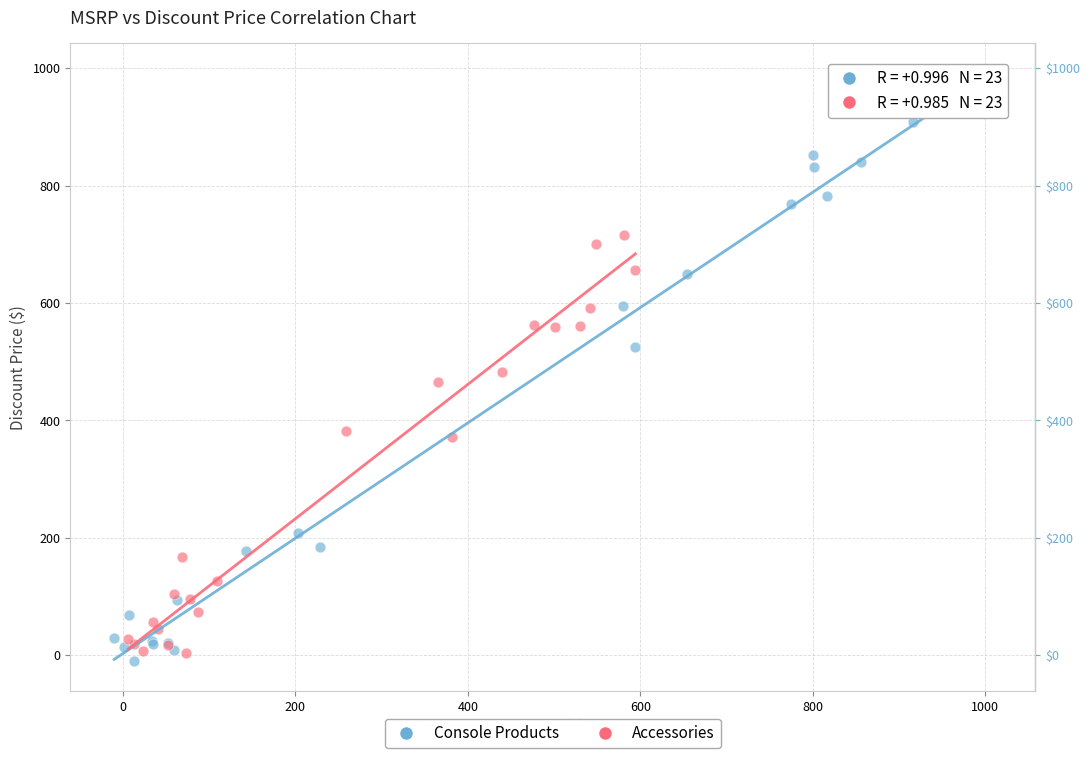

Which series contains the highest Y value?

Console Products